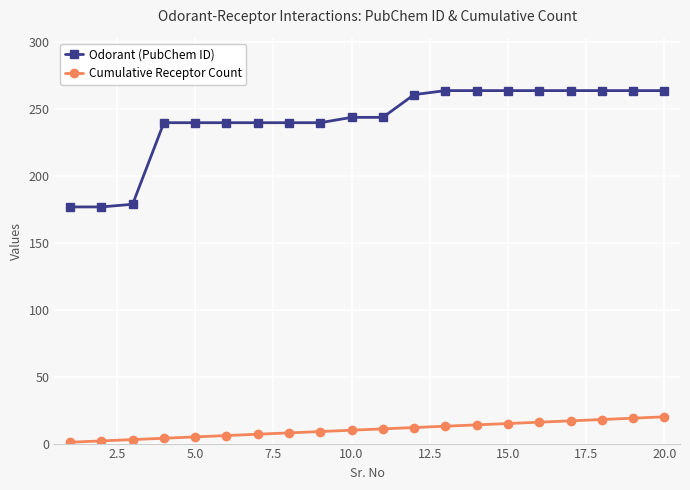

What is the difference between the maximum and second lowest values in the Odorant (PubChem ID) series?

87